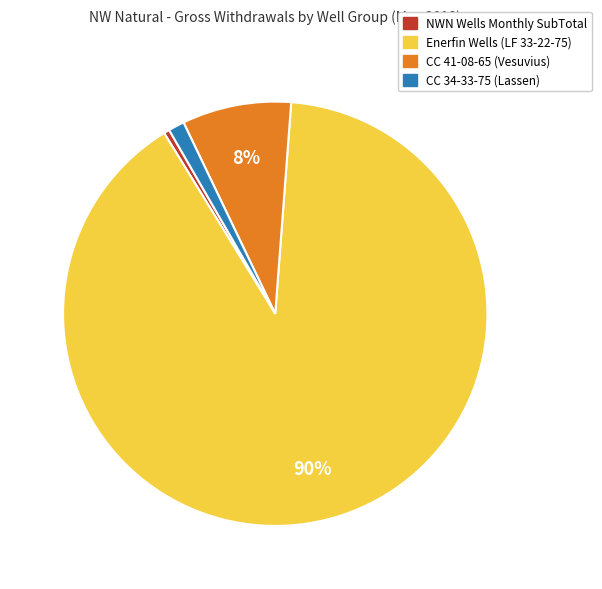

How many slices are in this pie chart?

4